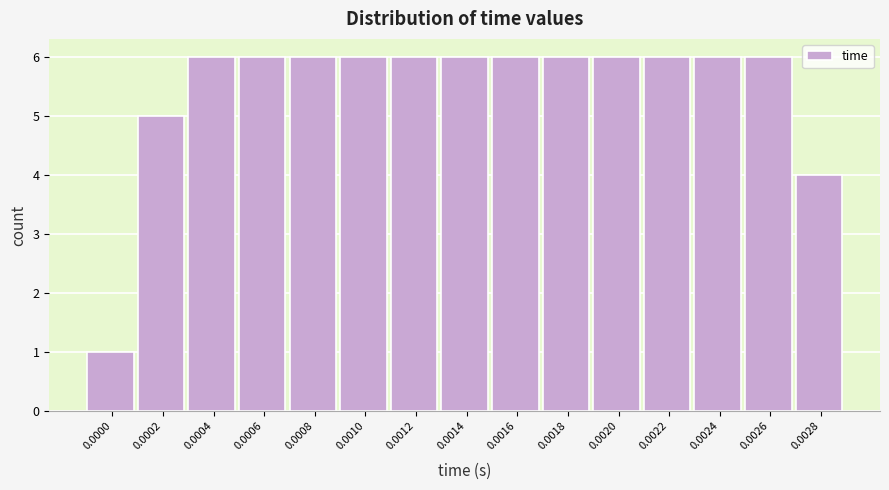

Reading left to right, what are all the values shown in this chart?

1	5	6	6	6	6	6	6	6	6	6	6	6	6	4